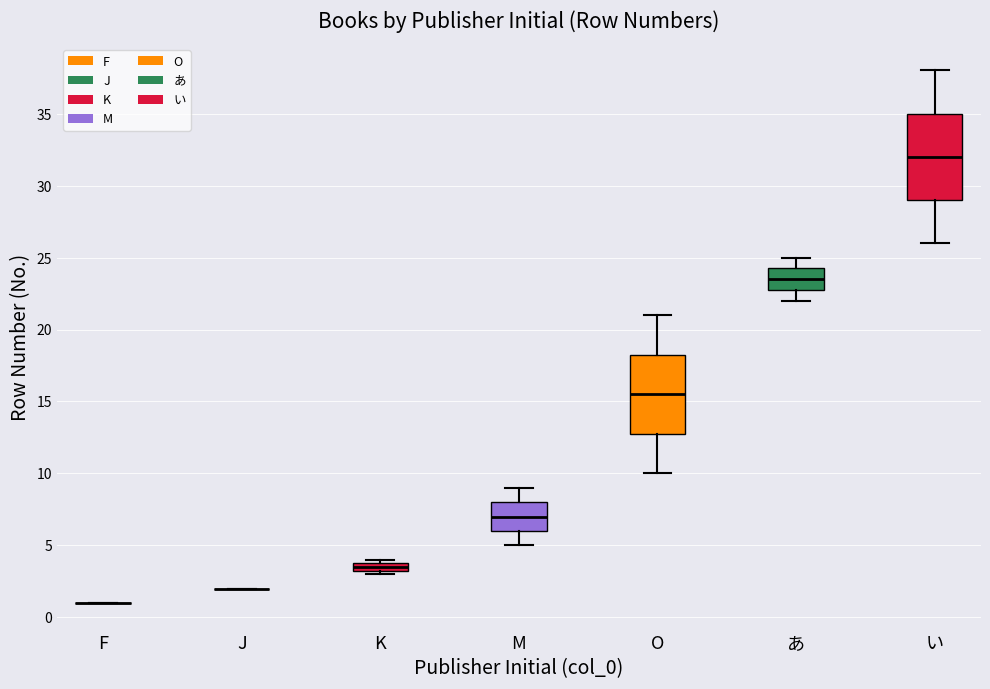

Which box is the tallest, from its lower edge to its upper edge?

い